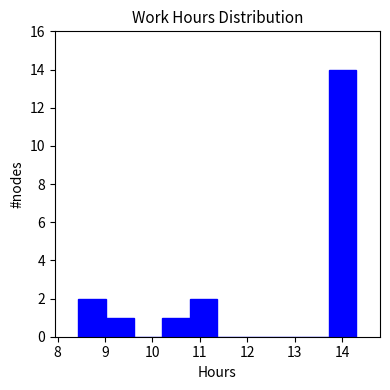

Reading left to right, transcribe this chart: for each bar, give the range it covers on the x-axis and its height. Neither the bar edges nor the heights are printed on the chart, so give them approximately, as read against the axes.

8.4 to 9.0: 2
9.0 to 9.6: 1
9.6 to 10.2: 0
10.2 to 10.8: 1
10.8 to 11.4: 2
11.4 to 12.0: 0
12.0 to 12.5: 0
12.5 to 13.1: 0
13.1 to 13.7: 0
13.7 to 14.3: 14